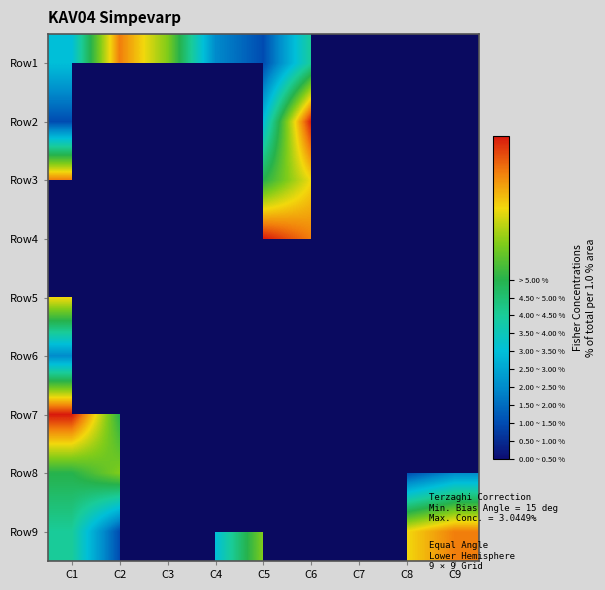

Which category has the highest value across all series?

C6